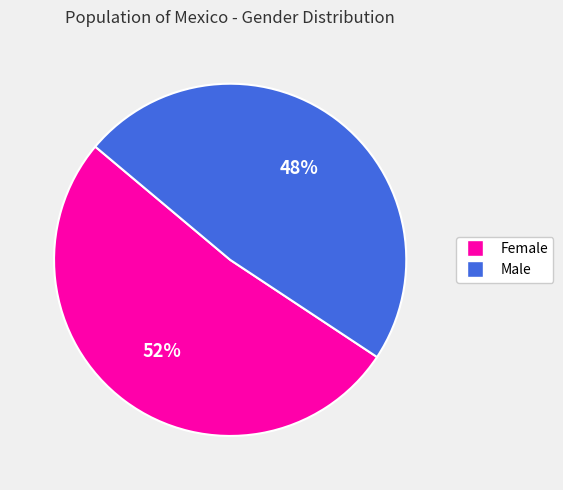

Is Male the majority of the pie?

No